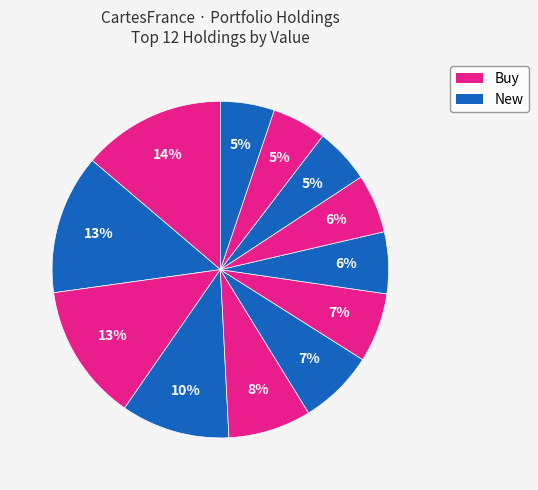

How many slices are in this pie chart?

12